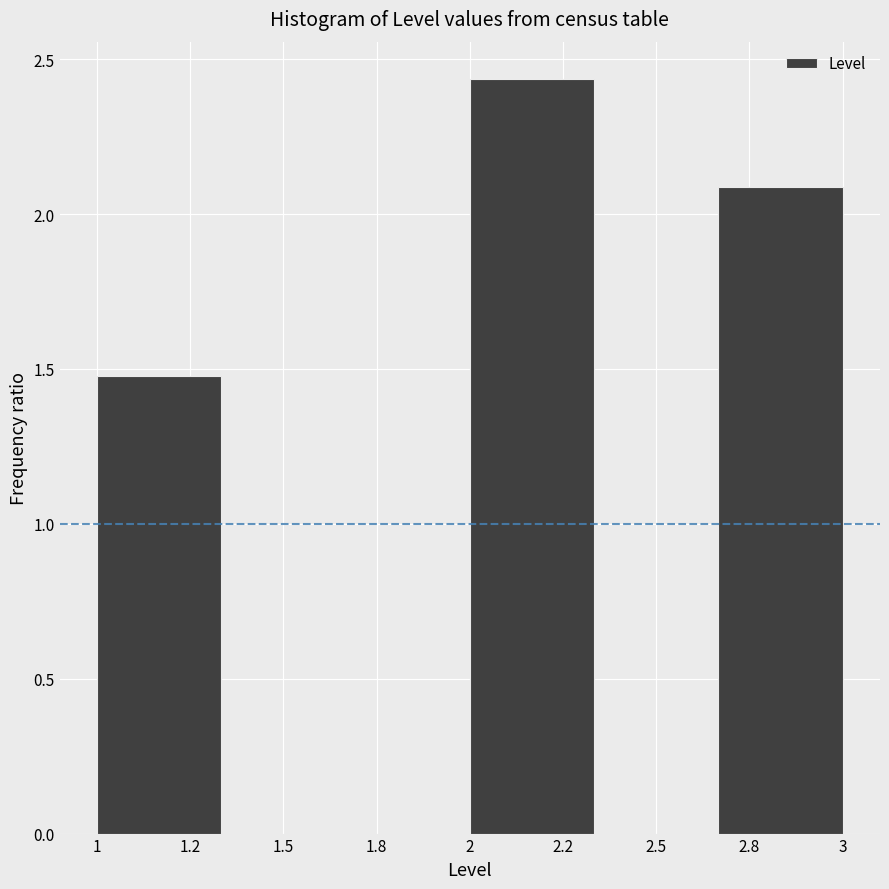

Which has a higher value, 2.8 or 1.8?

2.8